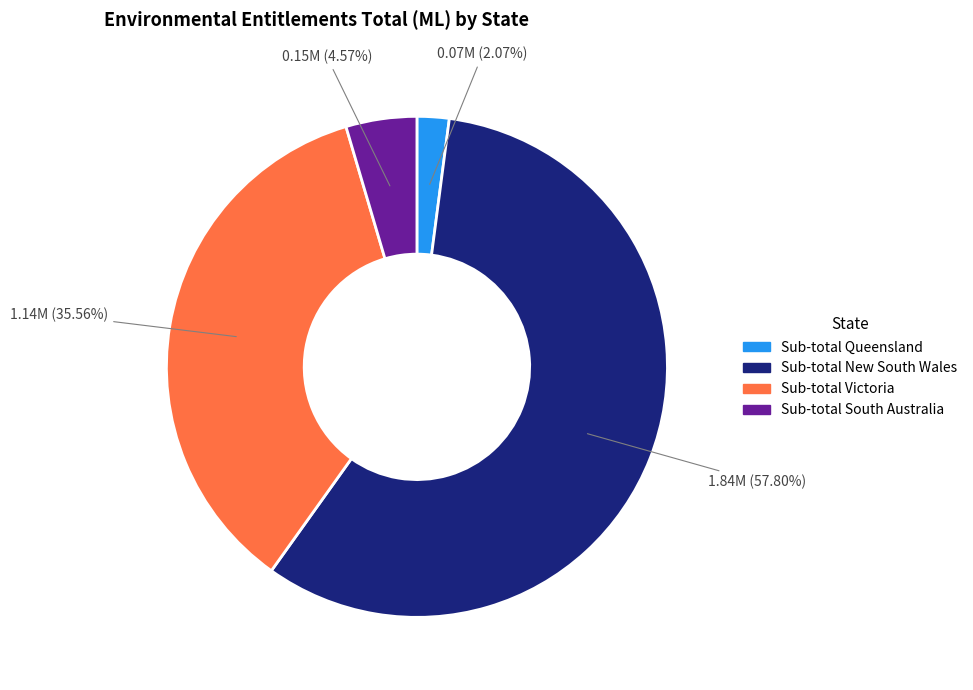

What is the majority slice?

Sub-total New South Wales